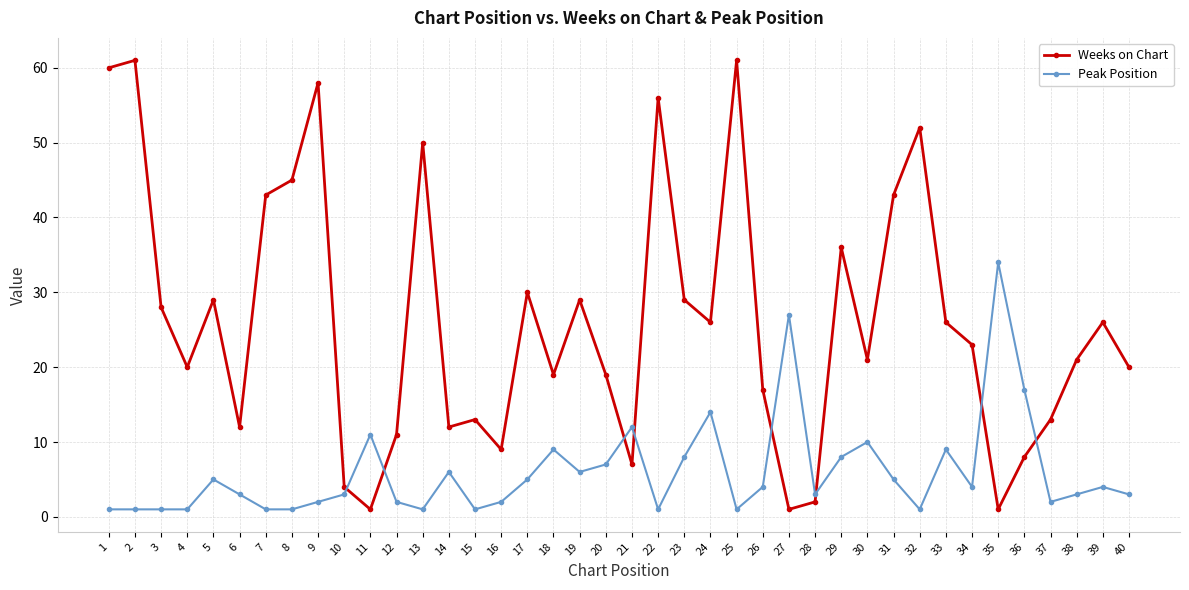

How many intersections are there between Peak Position and Weeks on Chart?

8